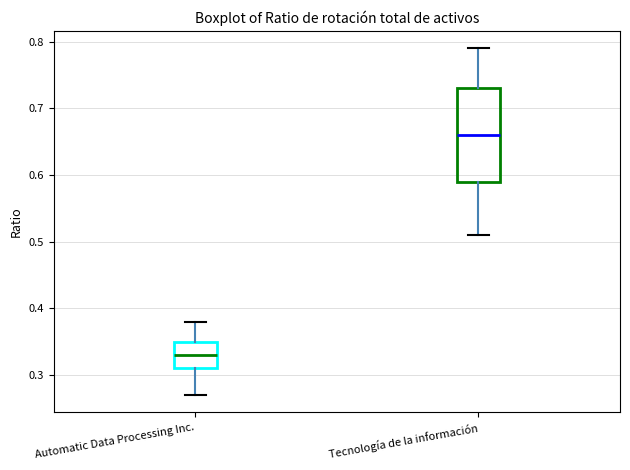

Reading left to right, read every box against the y-axis: the position of its median line, the range the box covers, and the ends of its whiskers. The values are not printed on the chart, so give them approximately, as read against the axis.

Automatic Data Processing Inc.: median 0.33, box 0.31 to 0.35, whiskers 0.27 to 0.38
Tecnología de la información: median 0.66, box 0.59 to 0.73, whiskers 0.51 to 0.79